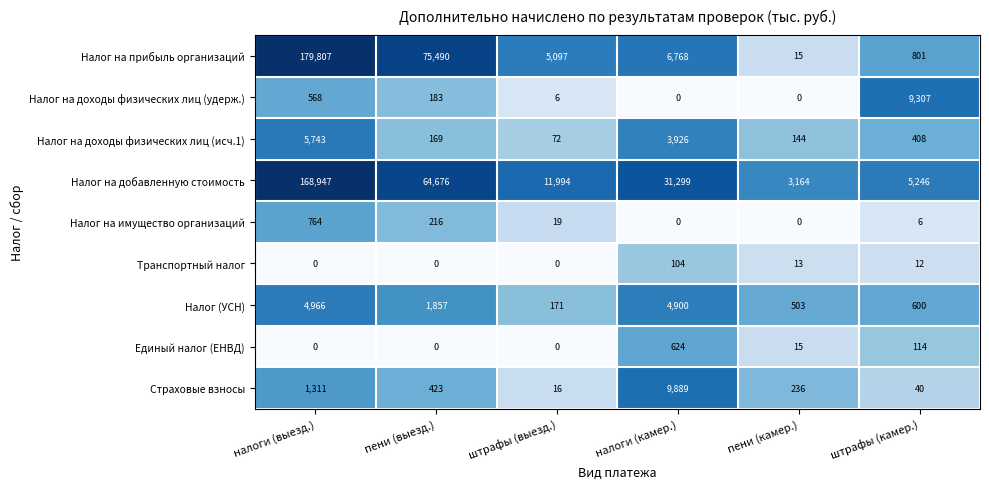

At which category is the sum across all series the highest?

налоги (выезд.)